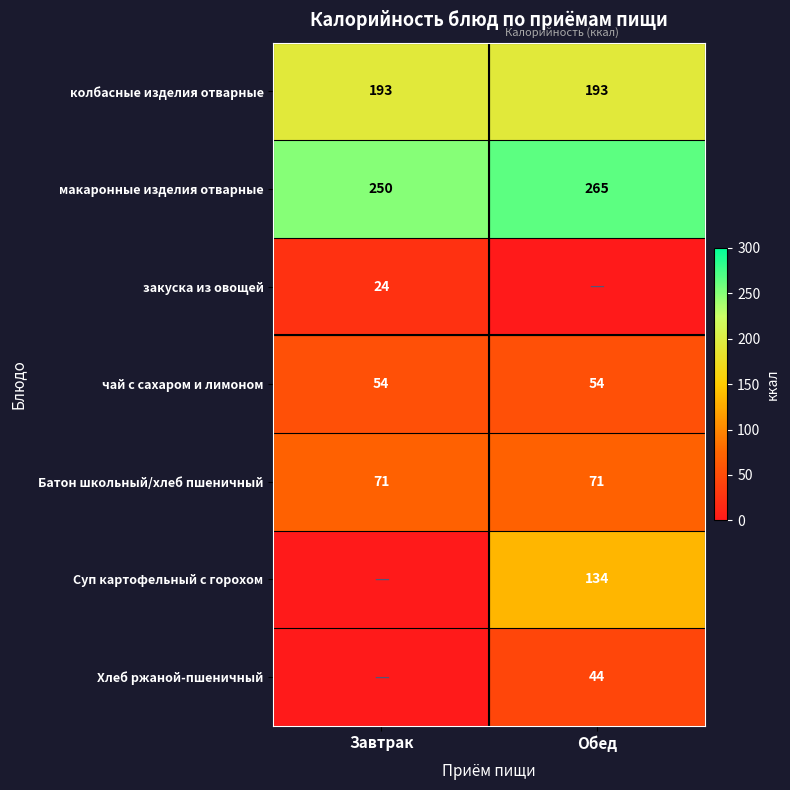

What is the difference between the maximum and minimum values in the макаронные изделия отварные series?

15